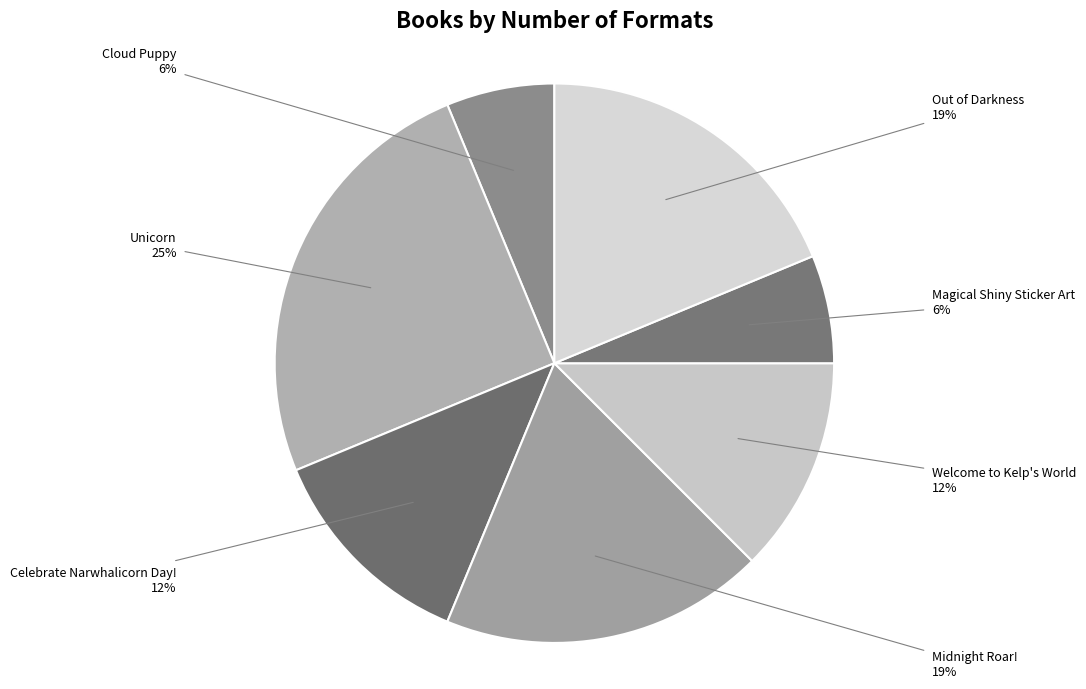

Count the number of slices in the pie.

7